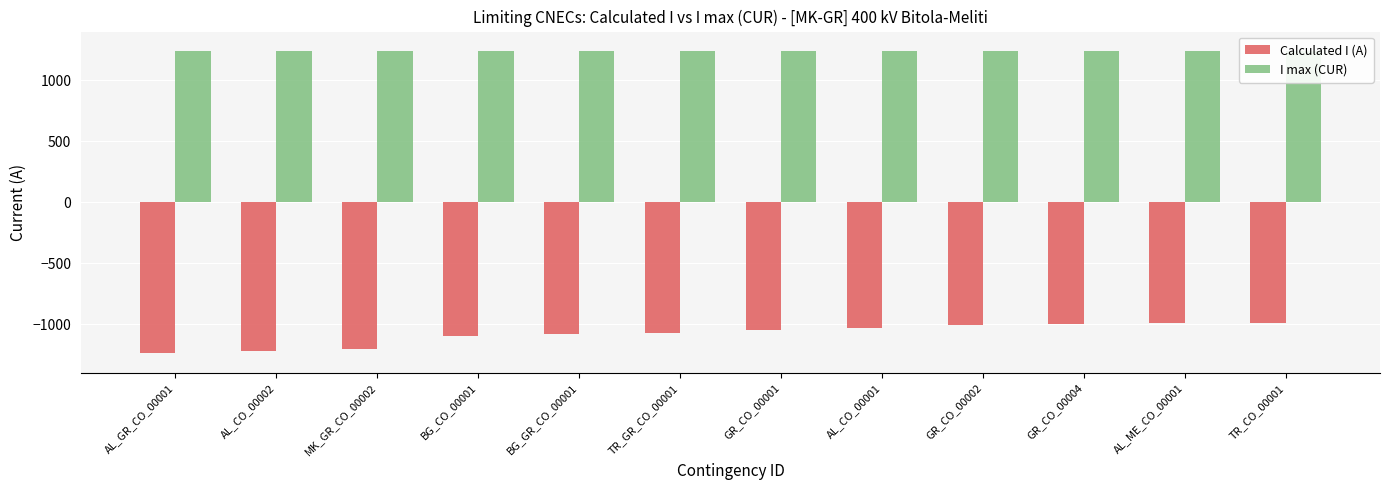

List the labels in order of Calculated I (A) value, smallest first.

AL_GR_CO_00001, AL_CO_00002, MK_GR_CO_00002, BG_CO_00001, BG_GR_CO_00001, TR_GR_CO_00001, GR_CO_00001, AL_CO_00001, GR_CO_00002, GR_CO_00004, AL_ME_CO_00001, TR_CO_00001